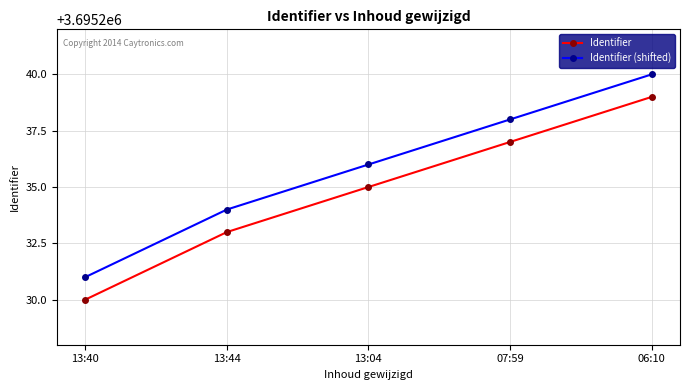

At 13:04, list the series in order from smallest to largest.

Identifier, Identifier (shifted)